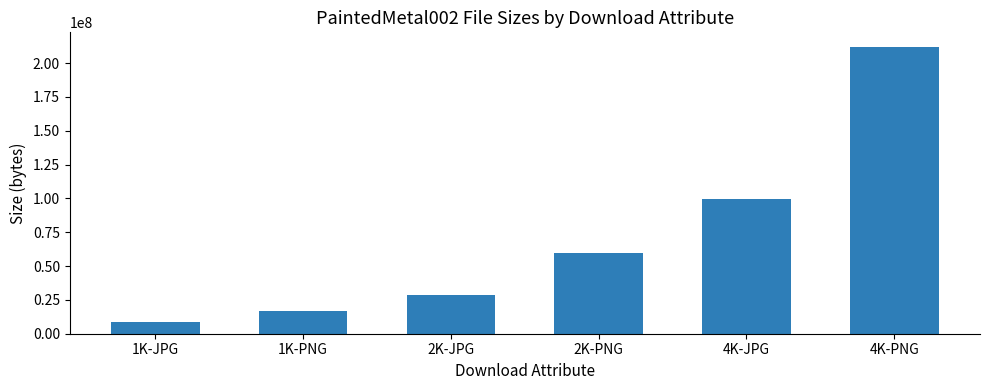

What is the ratio of the value at 1K-JPG to the value at 2K-PNG?

0.1